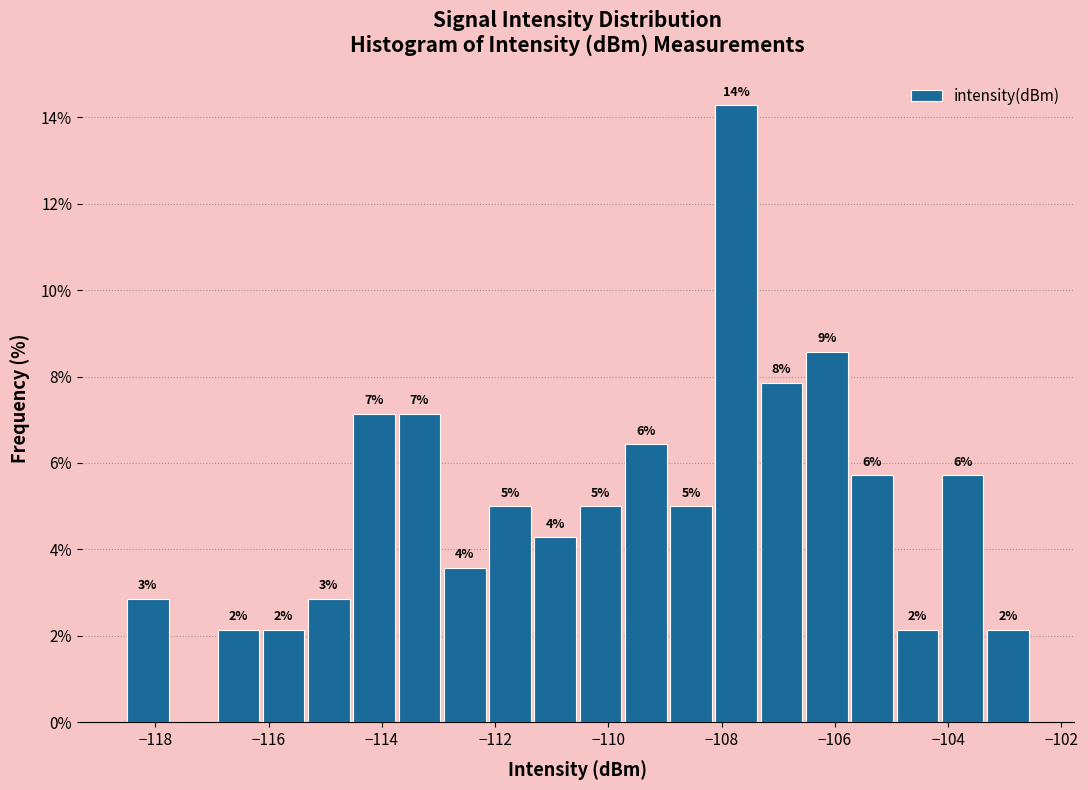

Read against the x-axis, roughly where is the centre of the tallest bar?

-107.8